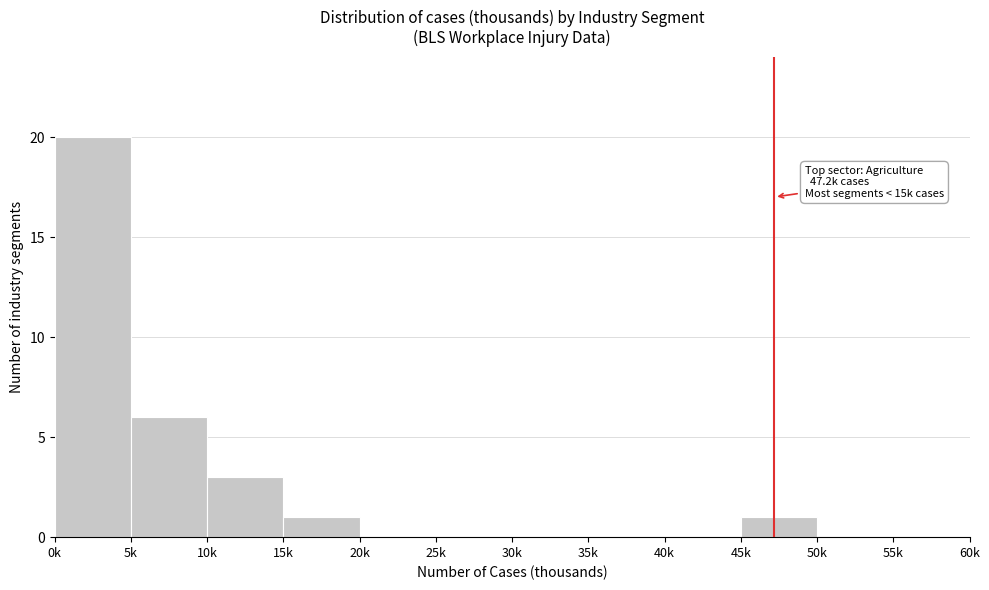

Reading left to right, list all the values displayed in this chart.

0k=20	5k=6	10k=3	15k=1	20k=0	25k=0	30k=0	35k=0	40k=0	45k=1	50k=0	55k=0